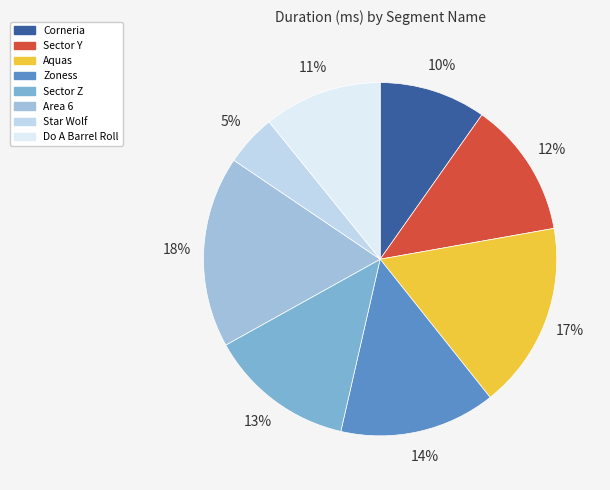

Which category has the smallest portion of the pie?

Star Wolf